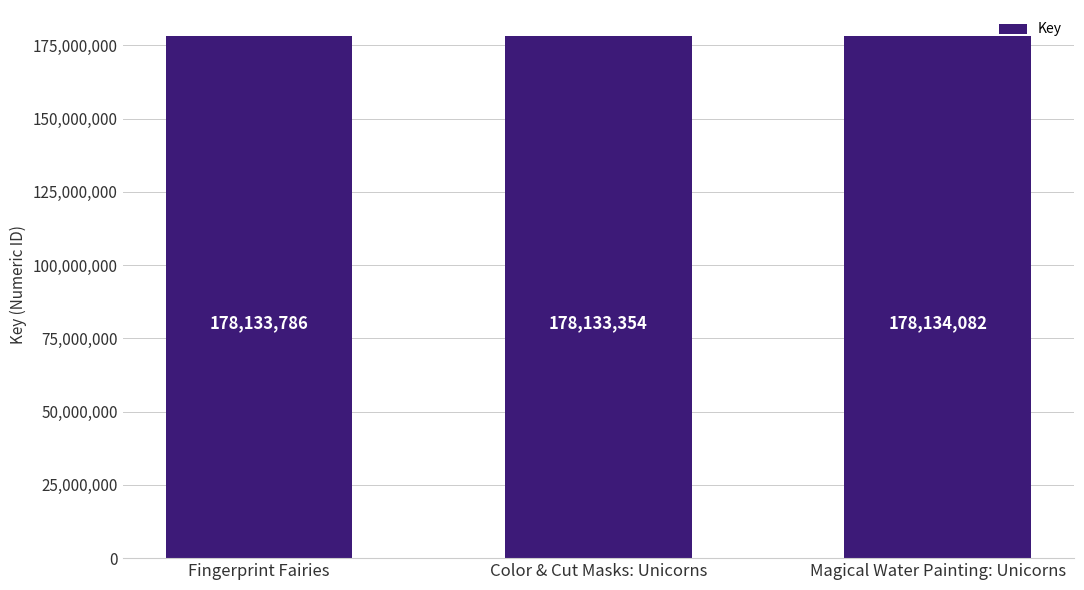

What is the minimum value shown in the chart?

178133354